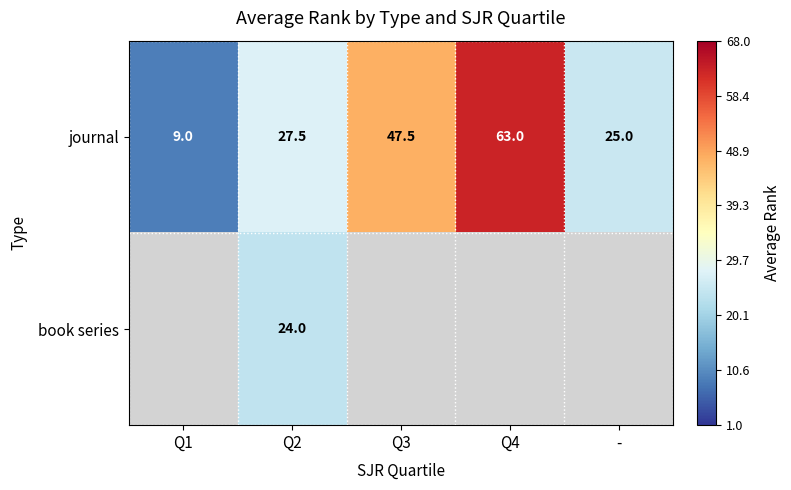

The value of journal at - is 41.0. True or false?

False